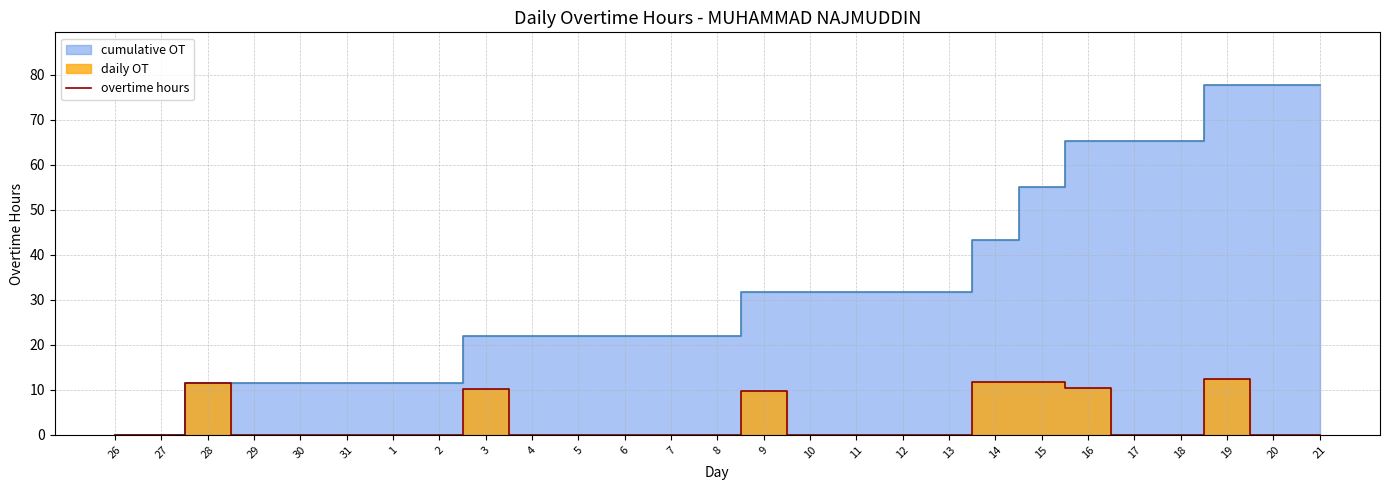

Rank the categories by value from lowest to highest.

26, 27, 29, 30, 31, 1, 2, 4, 5, 6, 7, 8, 10, 11, 12, 13, 17, 18, 20, 21, 9, 3, 16, 28, 15, 14, 19